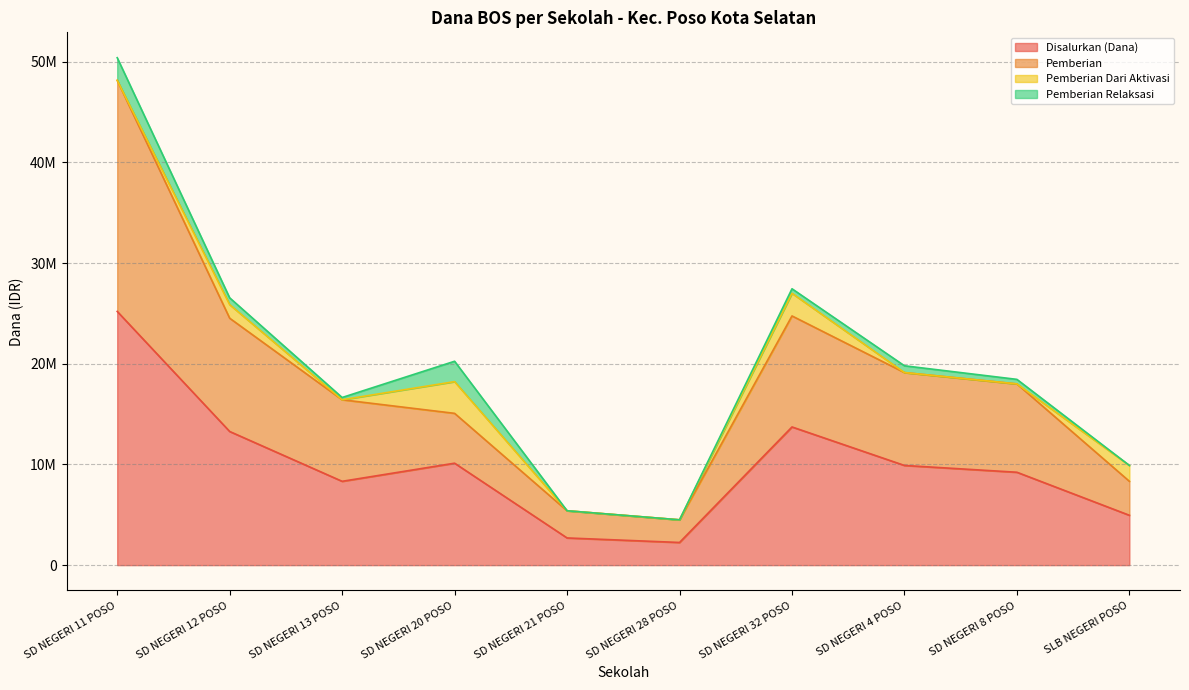

Does the chart have visible grid lines?

Yes